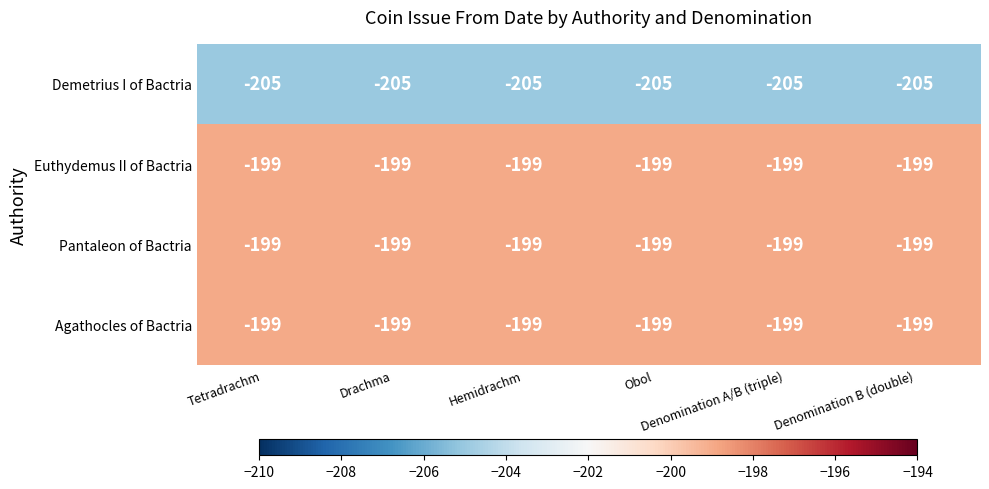

Count the number of data series in this chart.

4